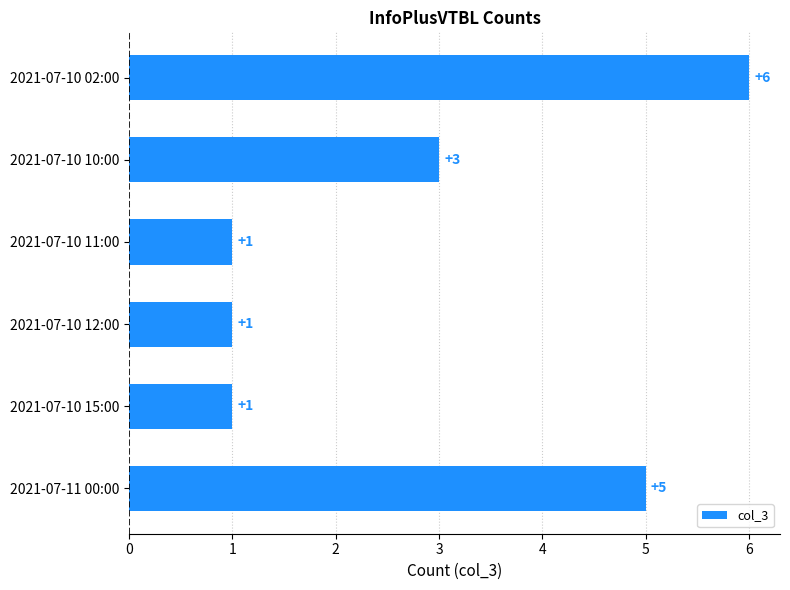

What is the average value?

3